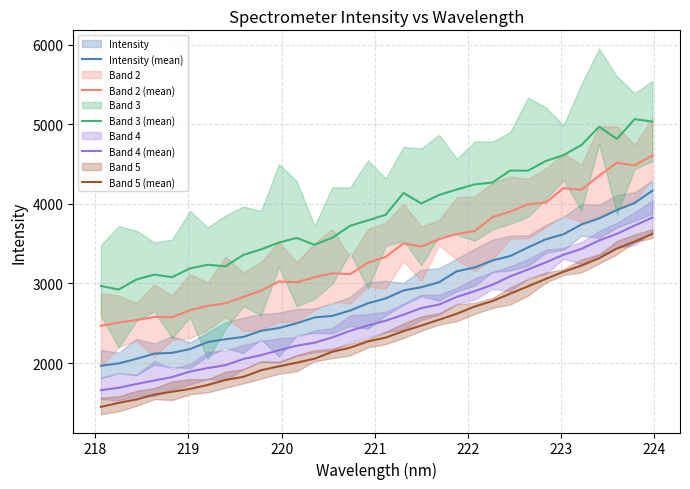

True or false: Band 3 (mean) and Intensity (mean) cross at least once.

False